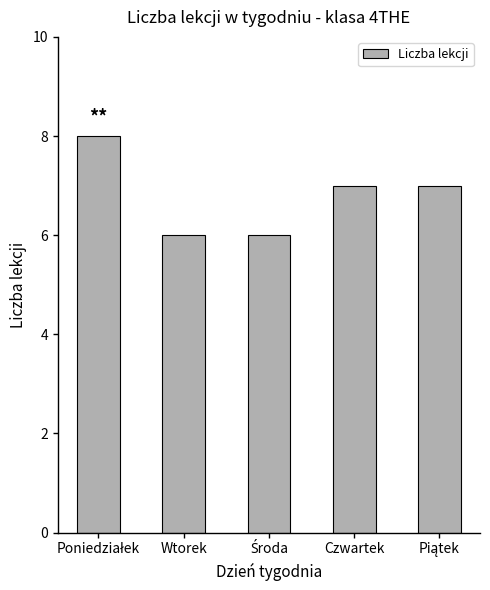

What is the approximate value at Wtorek?

6